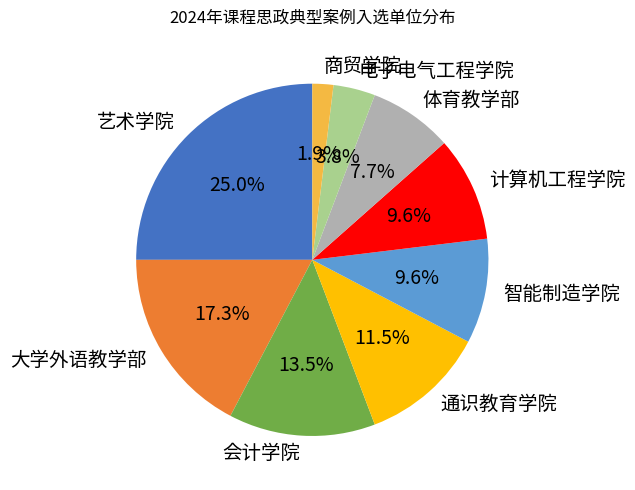

What is the smallest slice in the pie chart?

商贸学院